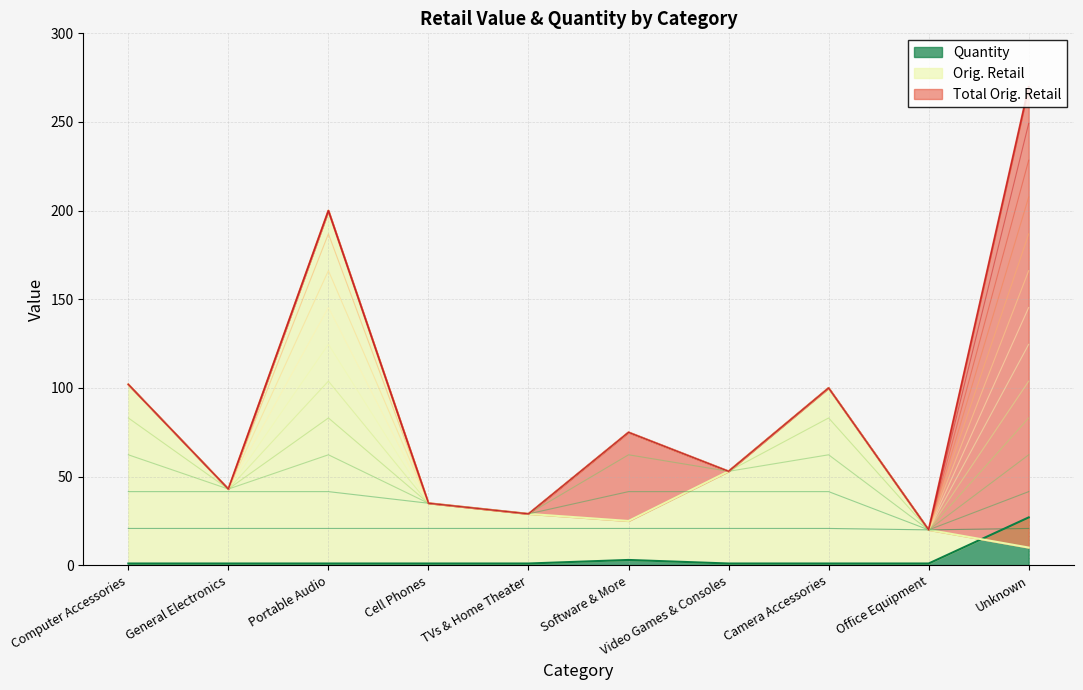

Rank the series by their average value, from lowest to highest.

Quantity, Orig. Retail, Total Orig. Retail